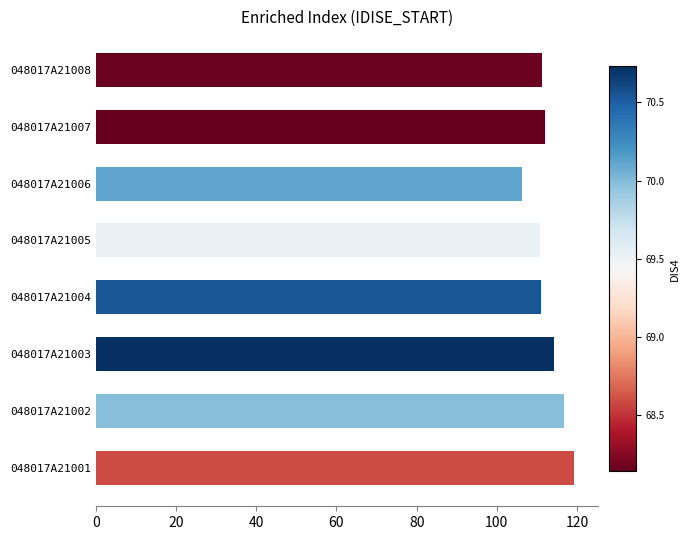

What is the change in value from 048017A21006 to 048017A21008?

+5.0